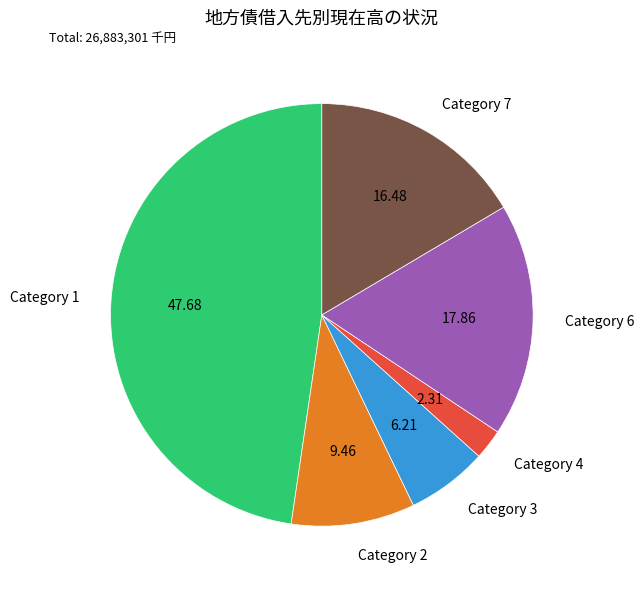

Is there a majority slice in this chart?

No